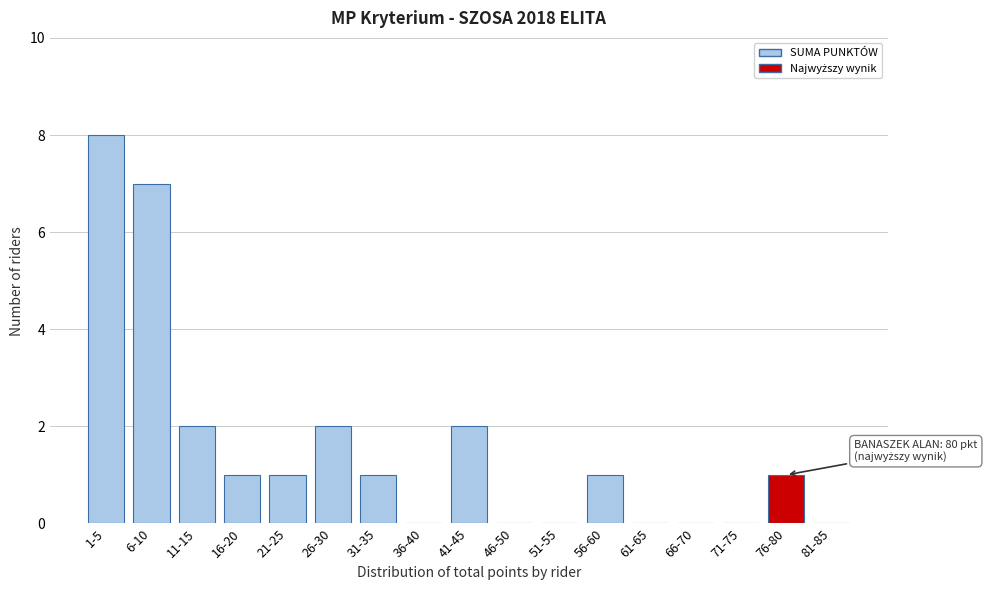

Reading right to left, extract all data points from this chart.

81-85=0	76-80=1	71-75=0	66-70=0	61-65=0	56-60=1	51-55=0	46-50=0	41-45=2	36-40=0	31-35=1	26-30=2	21-25=1	16-20=1	11-15=2	6-10=7	1-5=8